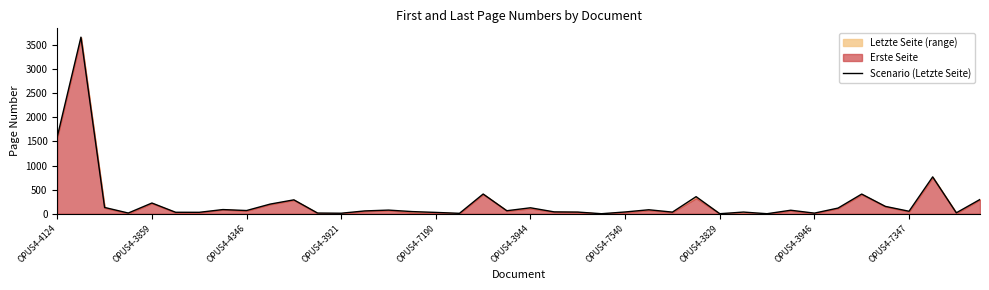

What is the sum of all values?

9665